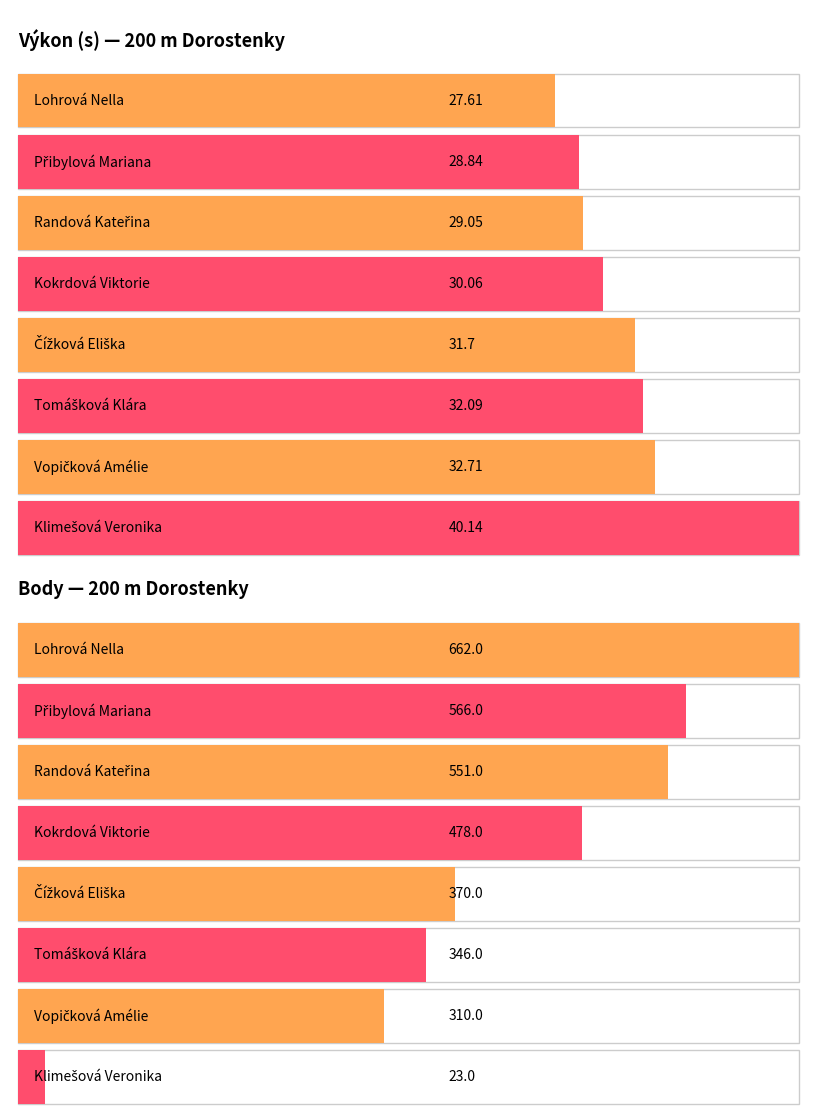

At Randová Kateřina, list the series in order from smallest to largest.

Výkon, Body